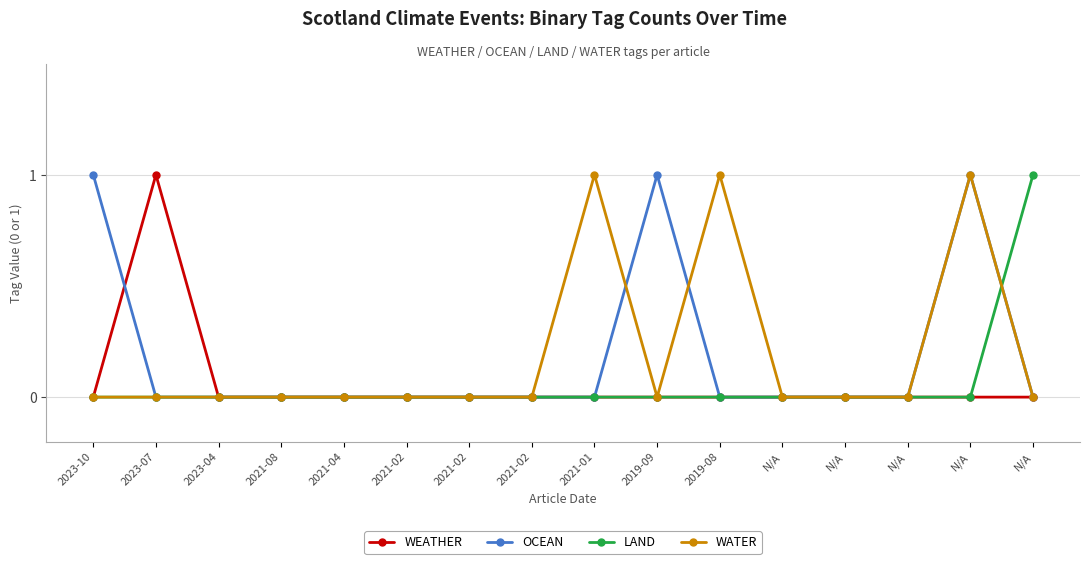

True or false: OCEAN and WATER intersect in this chart.

True